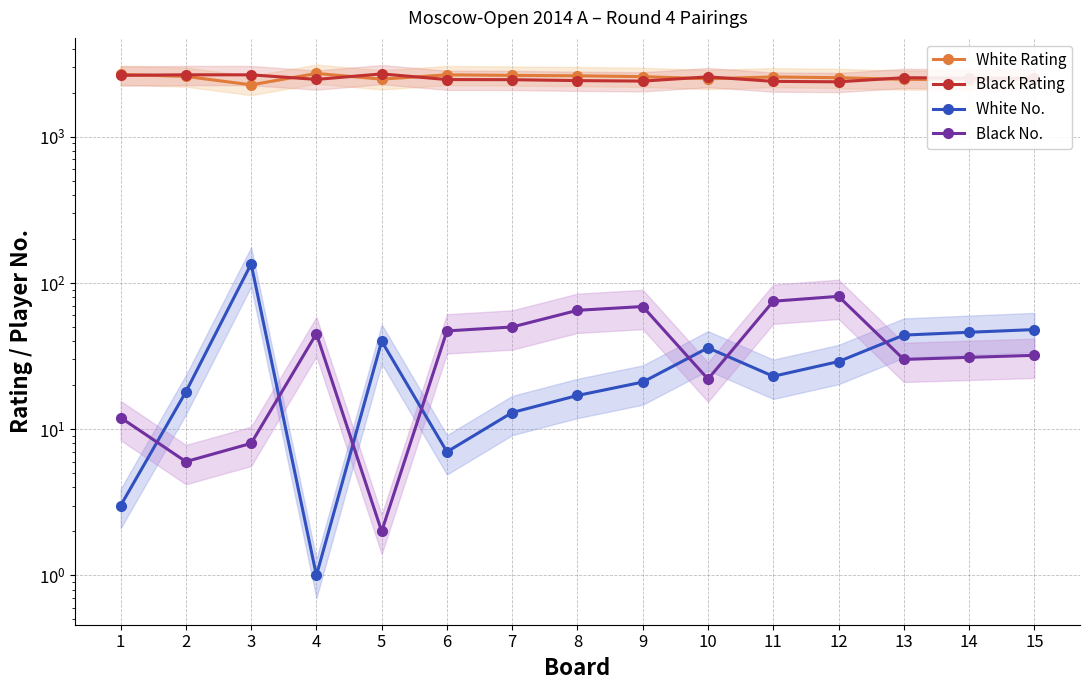

At 4, list the series in order from smallest to largest.

White No., Black No., Black Rating, White Rating